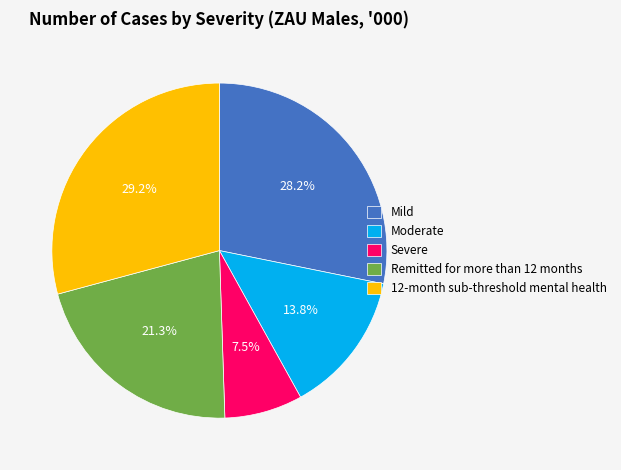

Rank the categories by value from highest to lowest.

12-month sub-threshold mental health, Mild, Remitted for more than 12 months, Moderate, Severe